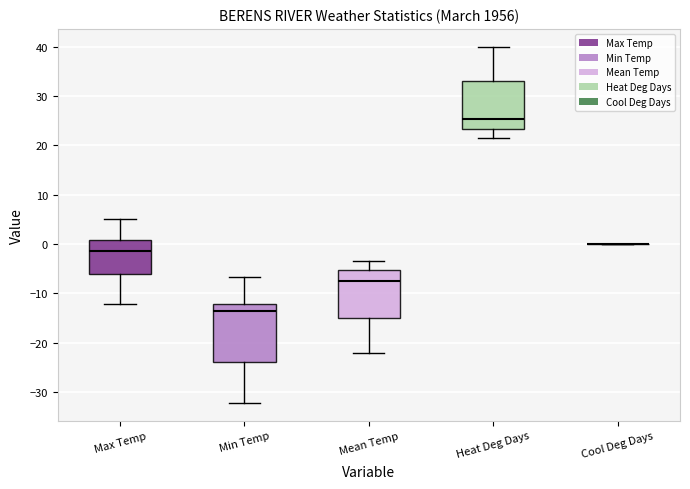

Reading left to right, read every box against the y-axis: the position of its median line, the range the box covers, and the ends of its whiskers. The values are not printed on the chart, so give them approximately, as read against the axis.

Max Temp: median -1, box -6 to 1, whiskers -12 to 5
Min Temp: median -14, box -24 to -12, whiskers -32 to -7
Mean Temp: median -7, box -15 to -5, whiskers -22 to -3
Heat Deg Days: median 25, box 23 to 33, whiskers 21 to 40
Cool Deg Days: box collapsed to a line at 0, whiskers 0 to 0